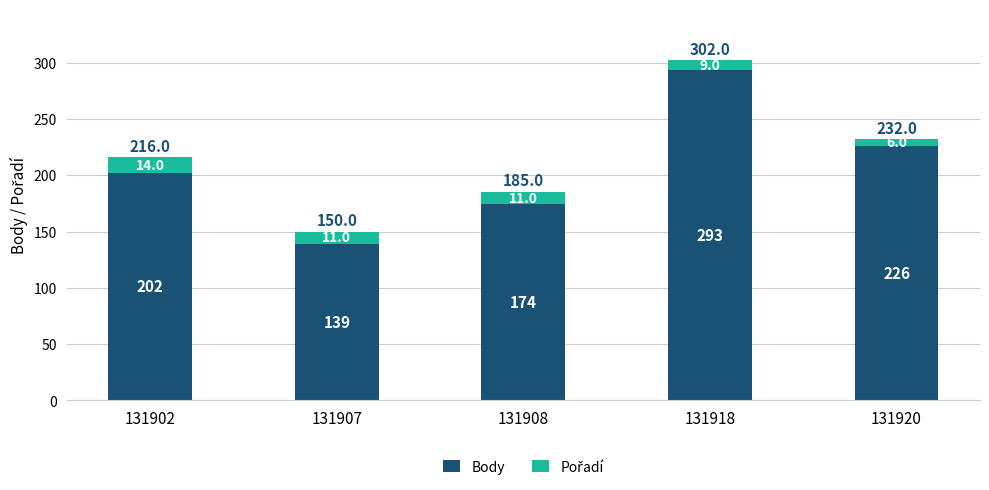

What is the value of the Body bar at the 2nd from the left?

139